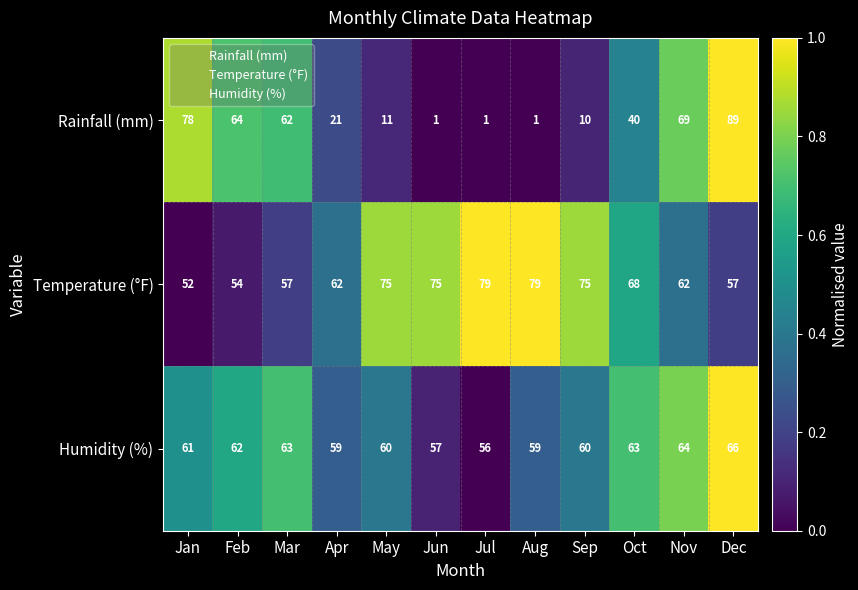

What is the spread (max minus min) of values at Sep?

65